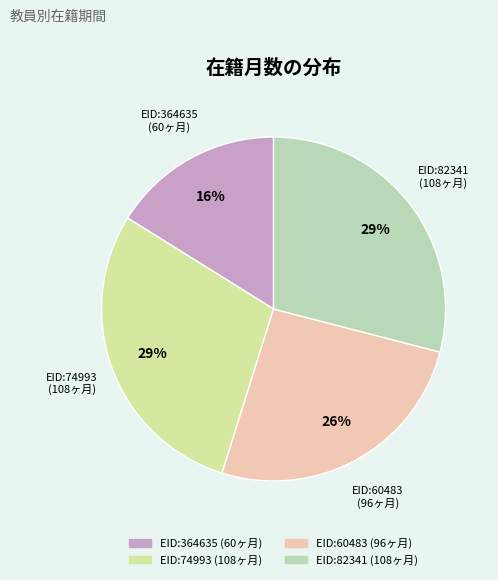

Is there any slice that represents more than half of the pie?

No